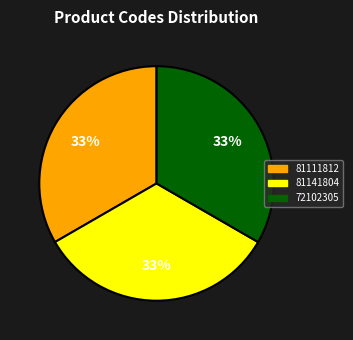

What is the ratio of the value at 72102305 to the value at 81111812?

1.0